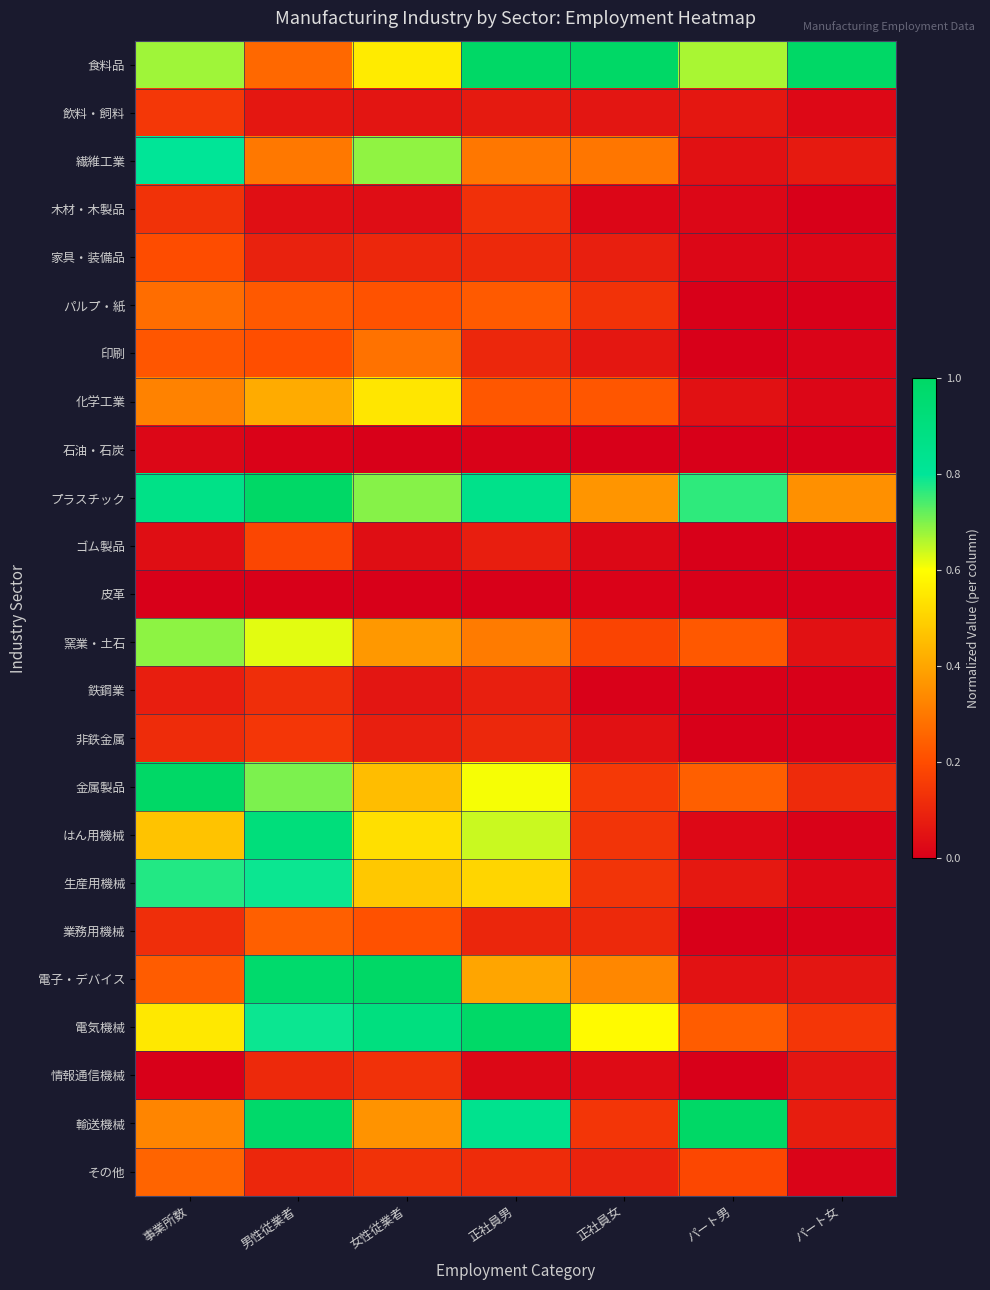

Which series has the largest total across all categories?

食料品